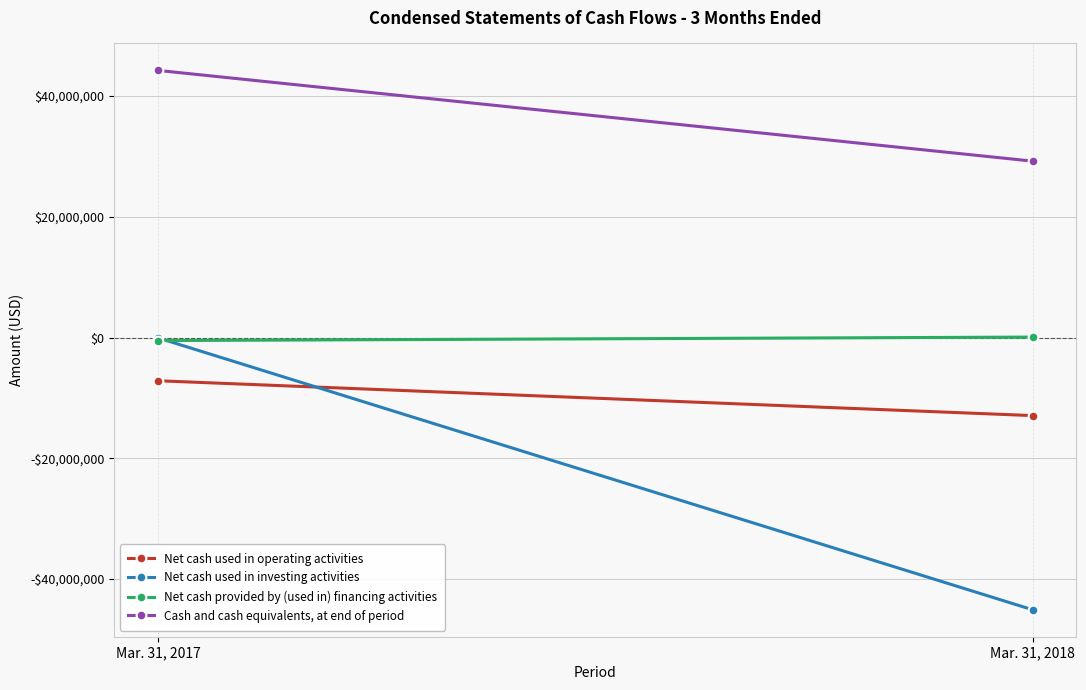

At Mar. 31, 2017, list the series in order from smallest to largest.

Net cash used in operating activities, Net cash provided by (used in) financing activities, Net cash used in investing activities, Cash and cash equivalents, at end of period